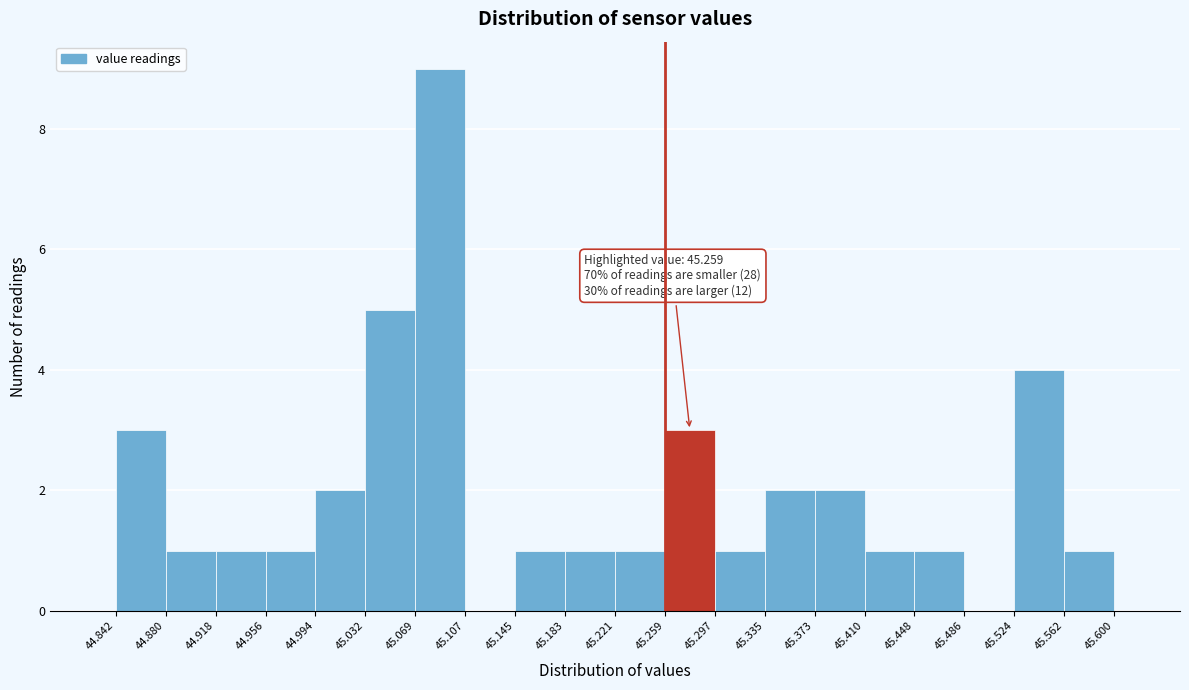

Over which range of the x-axis is the bar tallest?

45.069 to 45.107